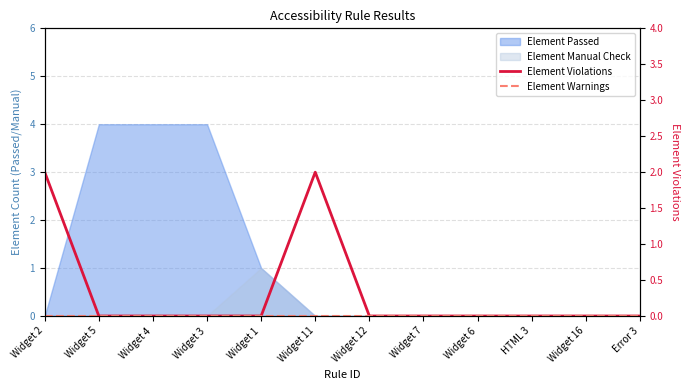

Rank the categories by Element Warnings value from lowest to highest.

Widget 2, Widget 5, Widget 4, Widget 3, Widget 1, Widget 11, Widget 12, Widget 7, Widget 6, HTML 3, Widget 16, Error 3